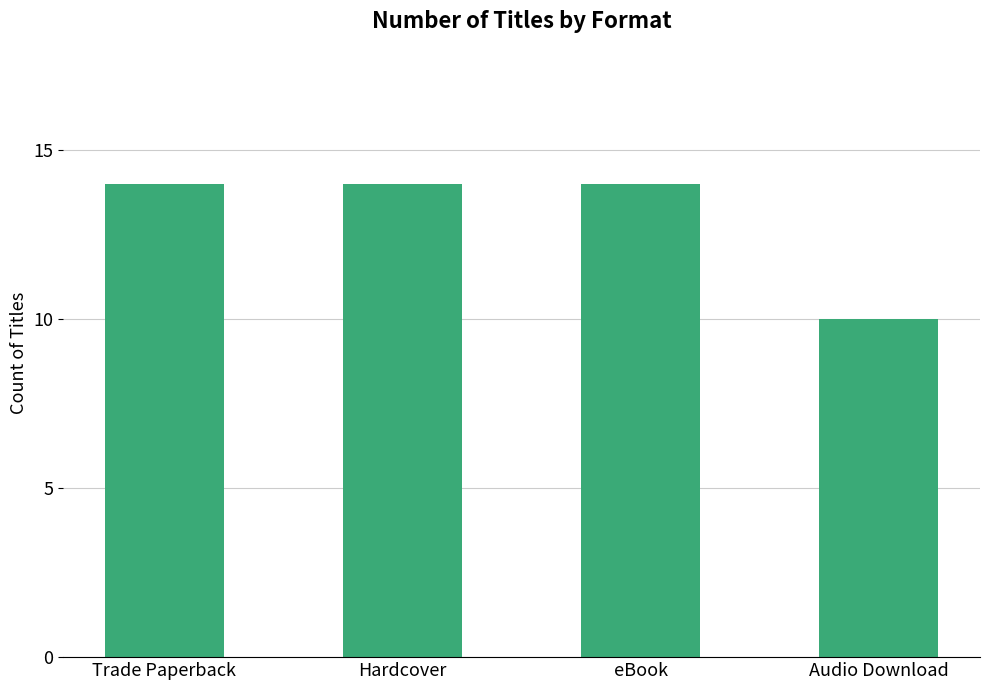

How many bars are there in total?

4